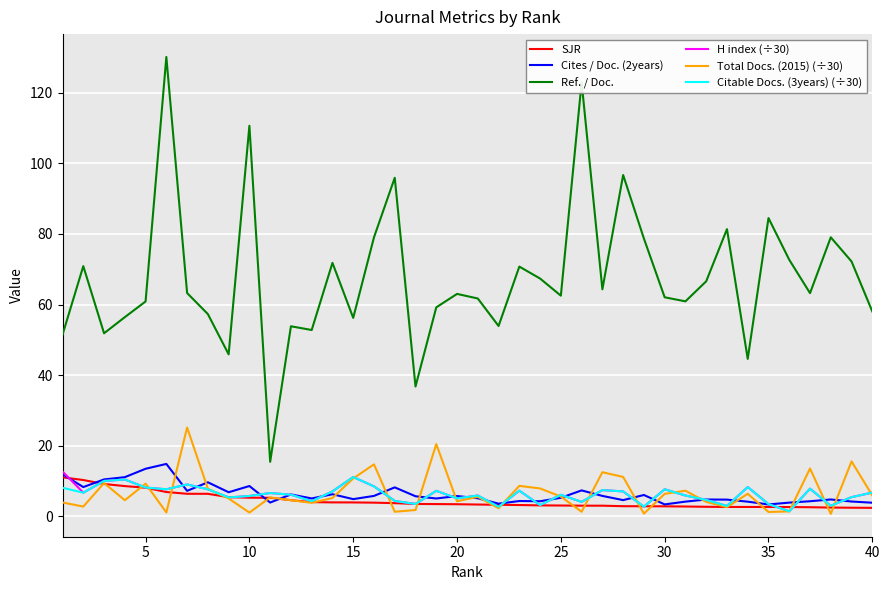

What is the smallest value displayed?

0.7